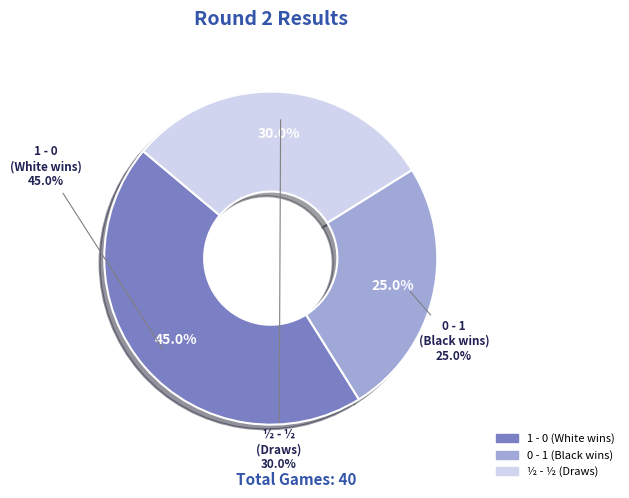

What percentage is the 0 - 1 slice, to the nearest percent?

25%